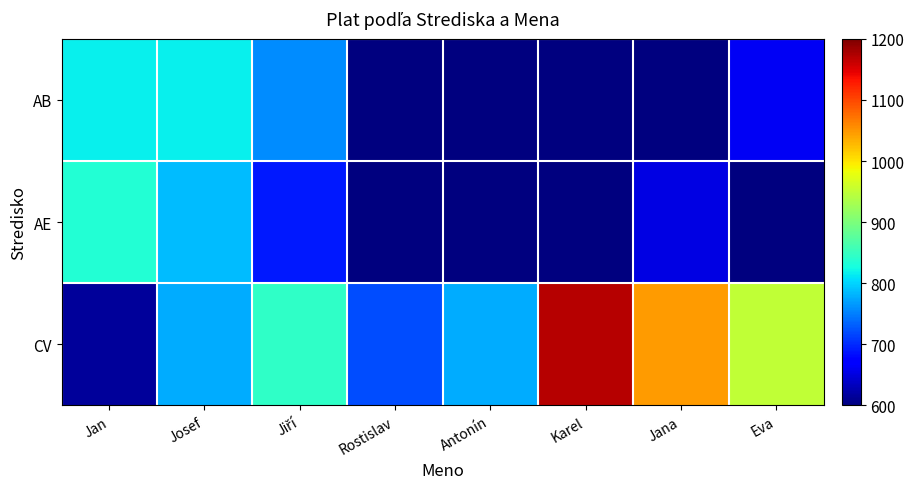

Reading right to left, extract all data points from this chart.

AB: Eva=662.4	Jana=307.2	Karel=307.2	Antonín=307.2	Rostislav=307.2	Jiří=758.4	Josef=816.0	Jan=816.0
AE: Eva=307.2	Jana=652.8	Karel=307.2	Antonín=307.2	Rostislav=307.2	Jiří=691.2	Josef=787.2	Jan=835.2
CV: Eva=950.4	Jana=1046.4	Karel=1171.2	Antonín=777.6	Rostislav=720.0	Jiří=844.8	Josef=777.6	Jan=614.4